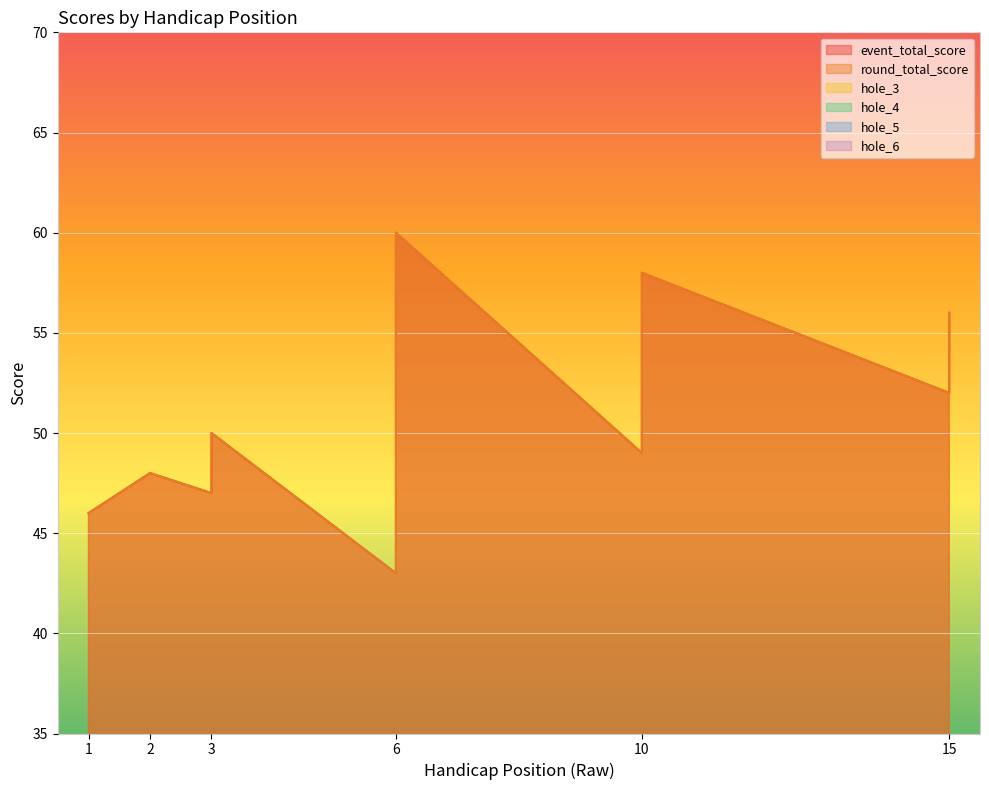

At which label is hole_6 closest to 3?

1